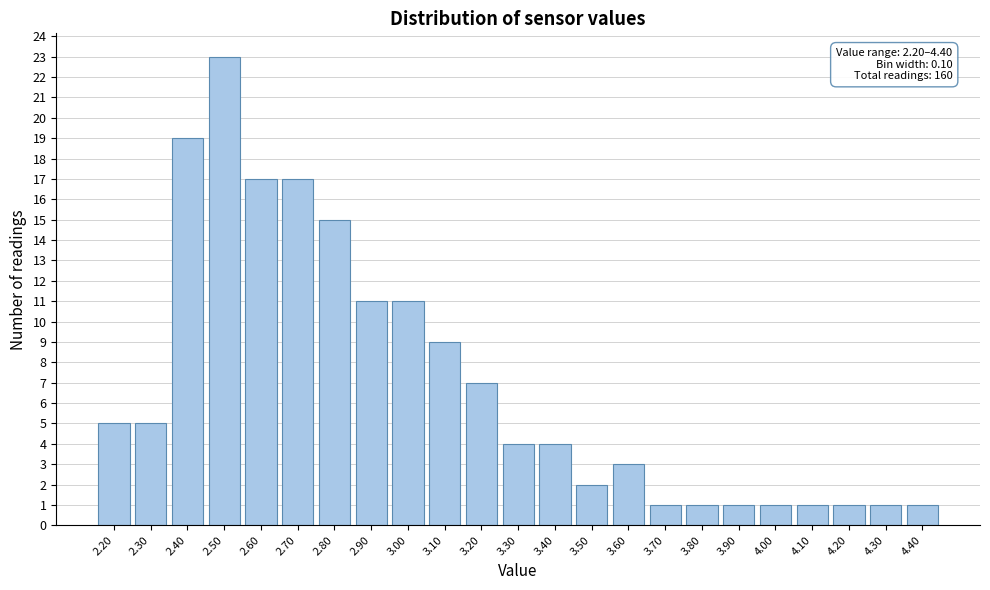

Over which range of the x-axis is the bar tallest?

2.45 to 2.55